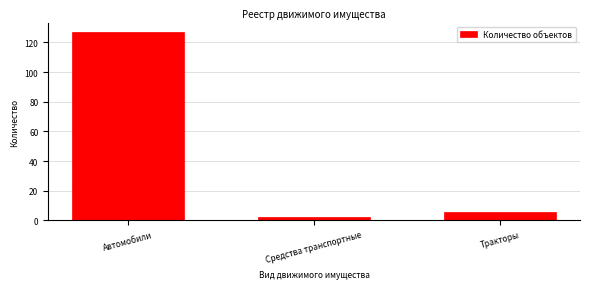

Reading left to right, transcribe all the data shown in this chart.

127	2	6